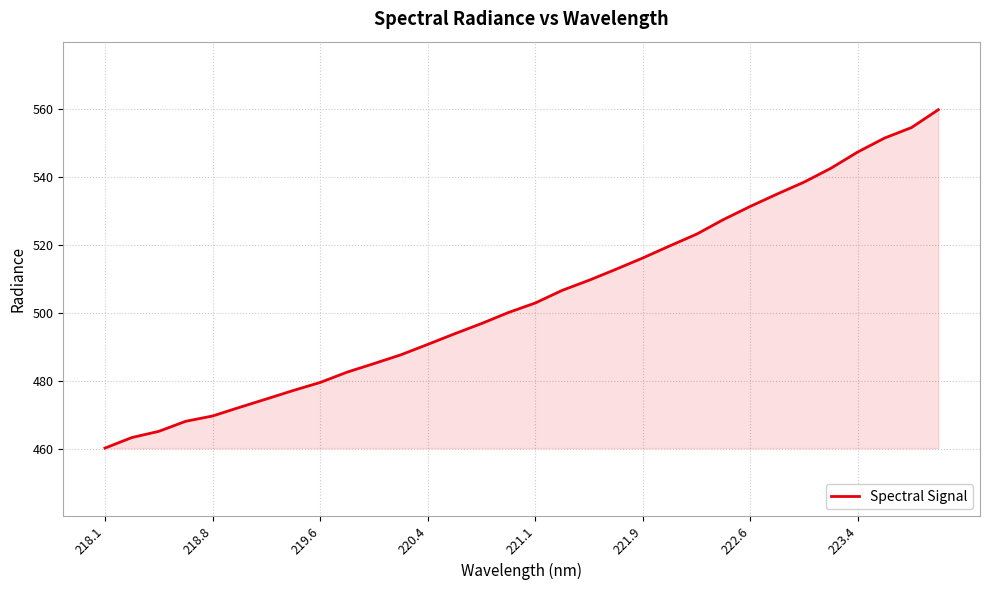

What is the maximum value shown in the chart?

559.9